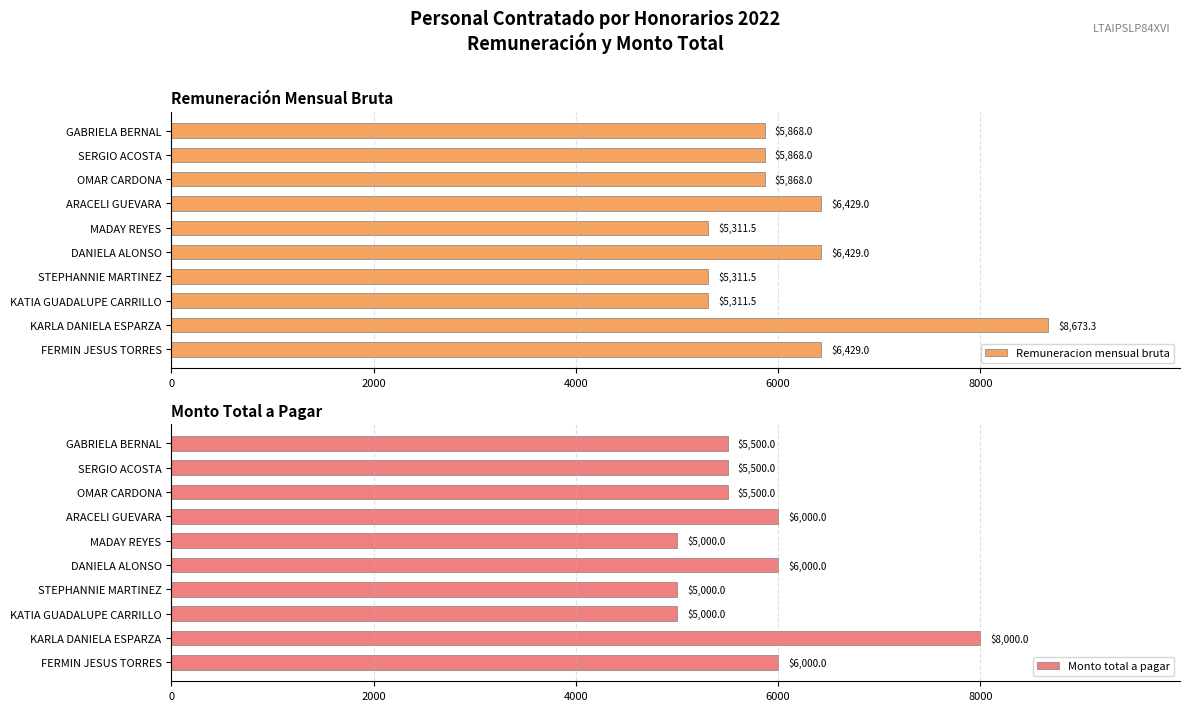

How many data points in Remuneracion mensual bruta are less than 5868?

3